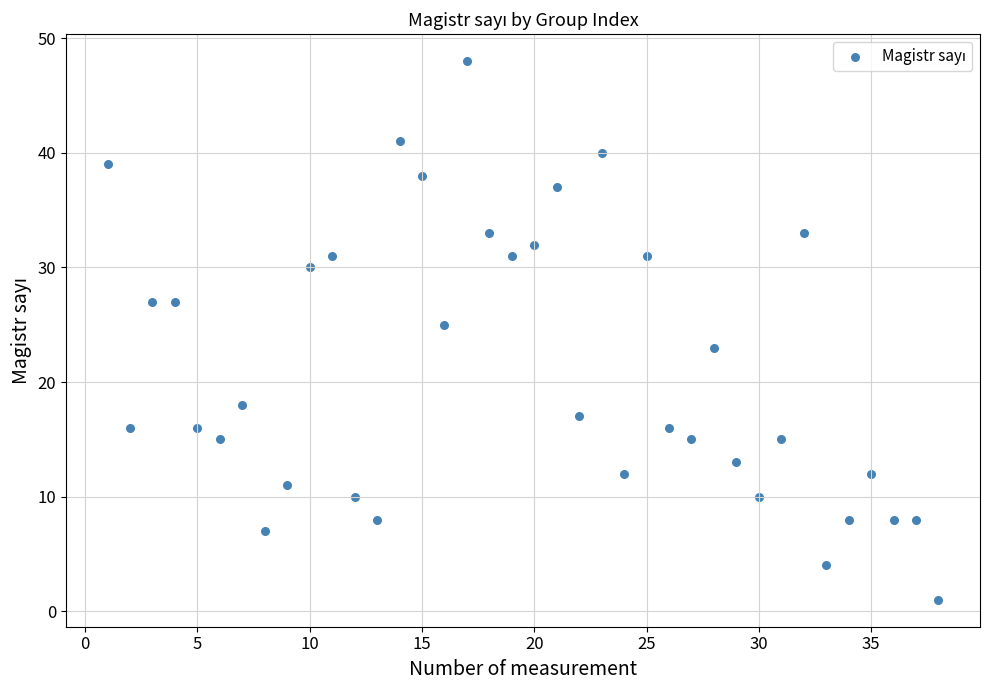

What is the range of Y values (max minus min)?

47